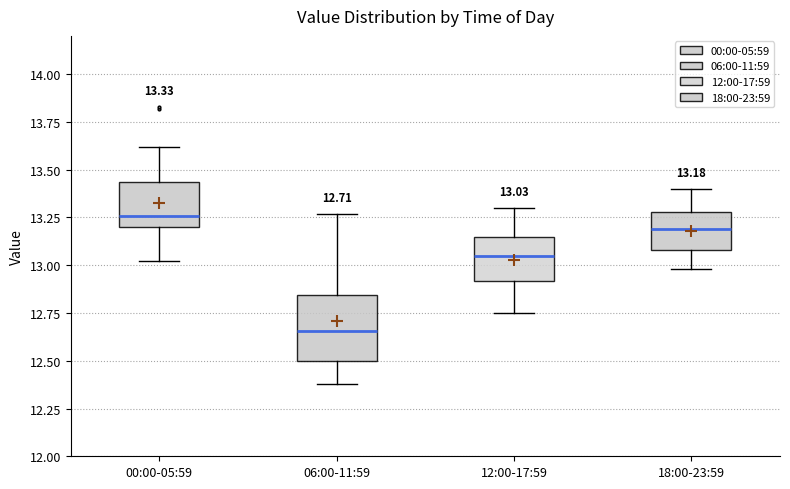

Which box's median line is the highest?

00:00-05:59